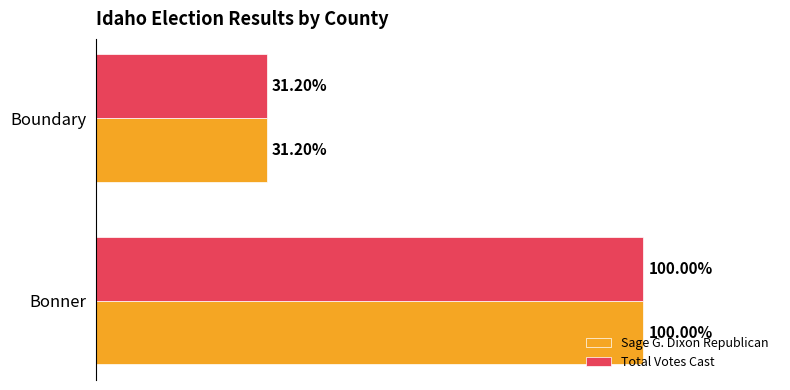

What are all the series names shown in the legend?

Sage G. Dixon Republican, Total Votes Cast